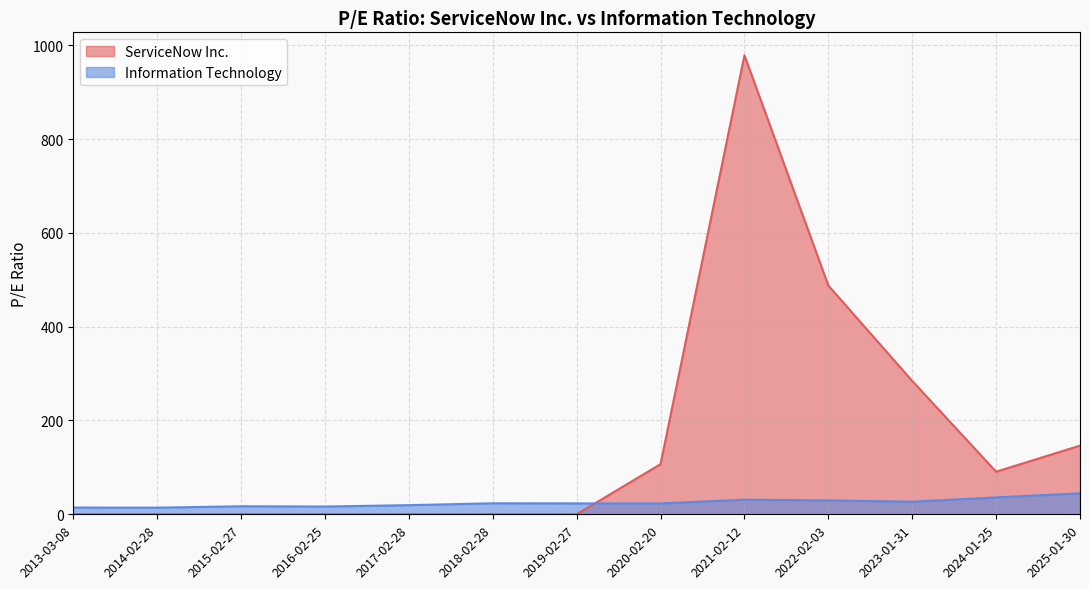

Which series ends up on top after the final intersection of ServiceNow Inc. and Information Technology?

ServiceNow Inc.